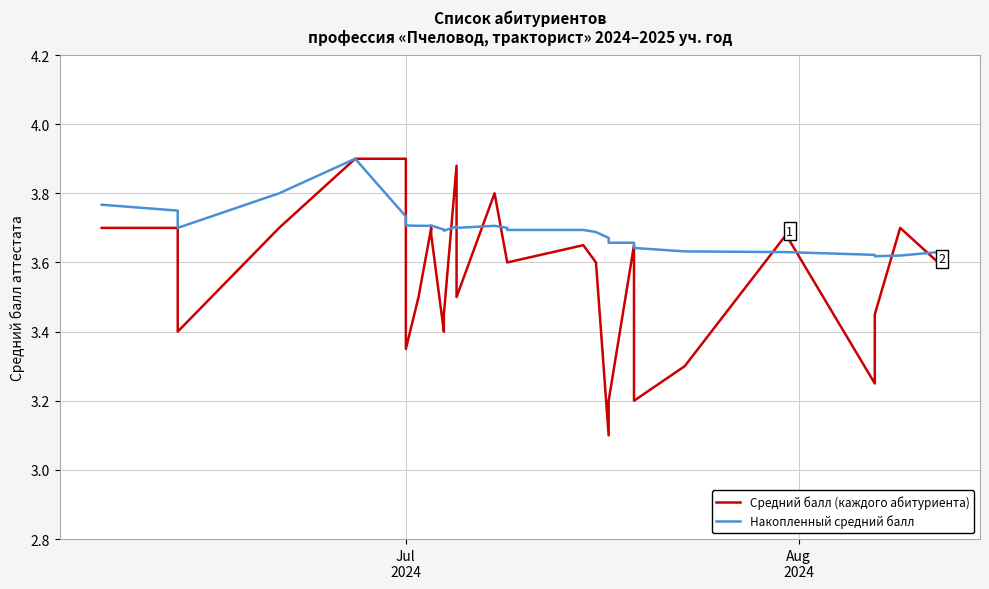

Which series has the widest spread of values?

Средний балл (каждого абитуриента)